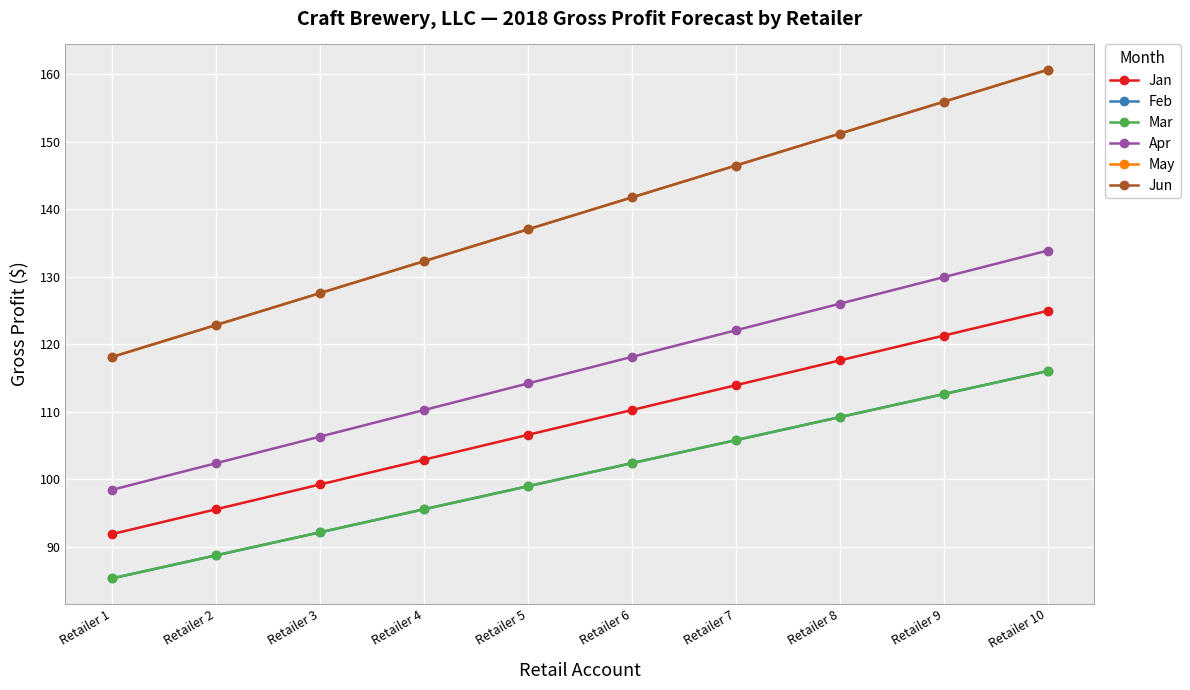

Does the chart have visible grid lines?

Yes